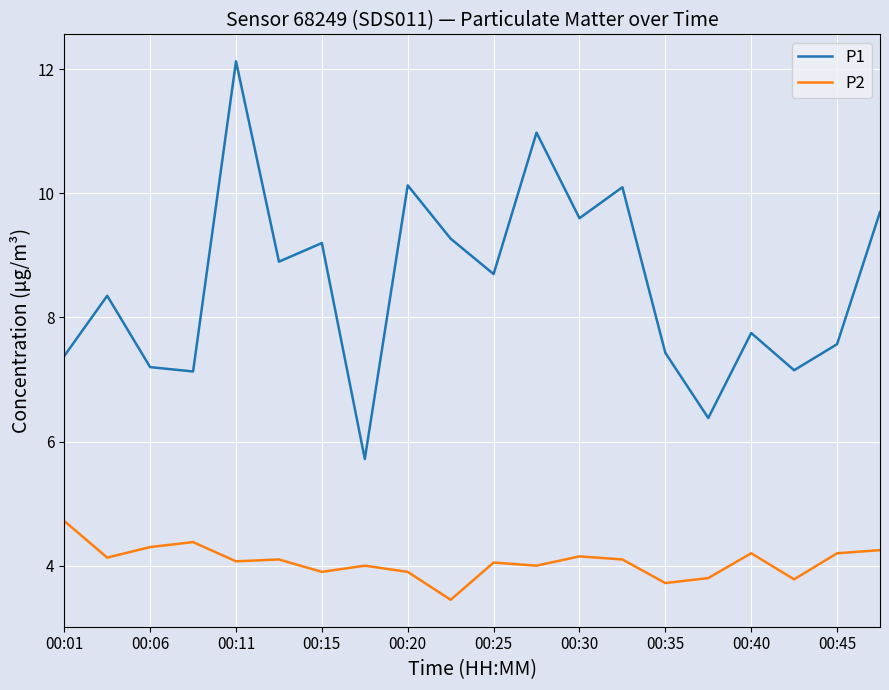

True or false: P2 and P1 intersect in this chart.

False